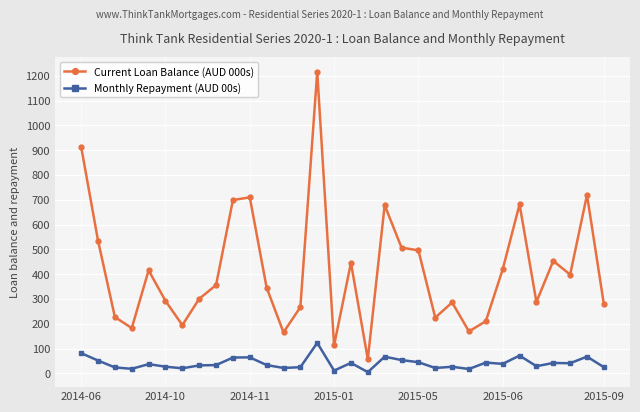

What is the value of the Current Loan Balance (AUD 000s) point at the 26th from the left?

419.6